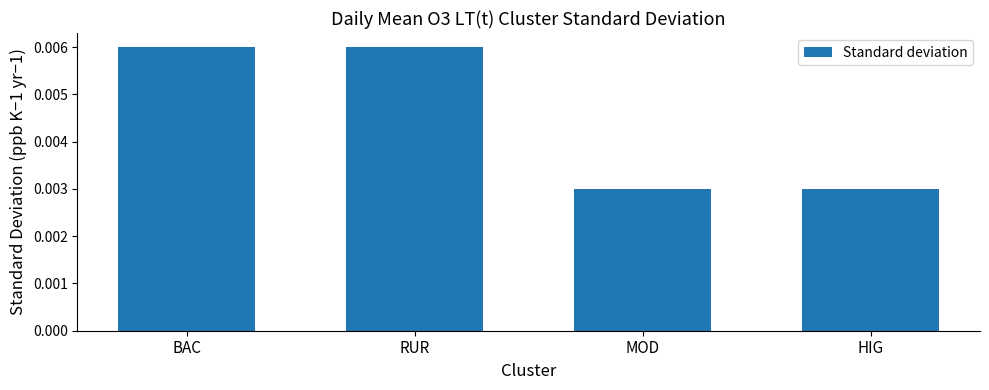

Which has a higher value, MOD or BAC?

BAC